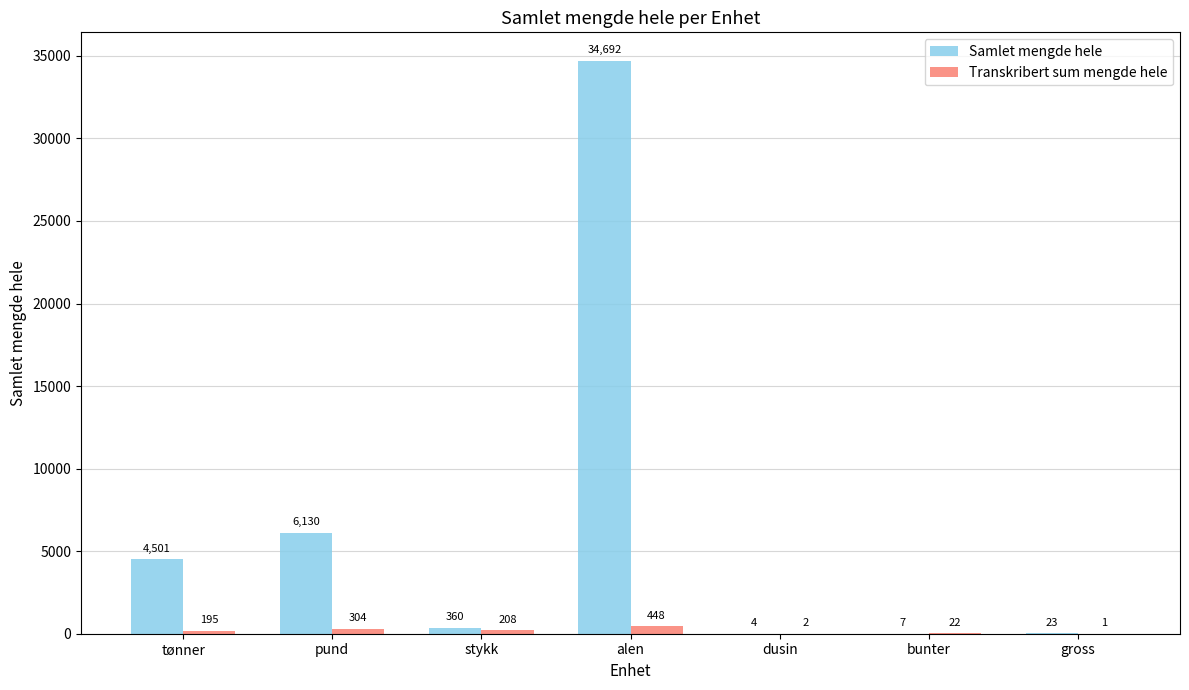

What is the sum of the Transkribert sum mengde hele values at alen and dusin?

450